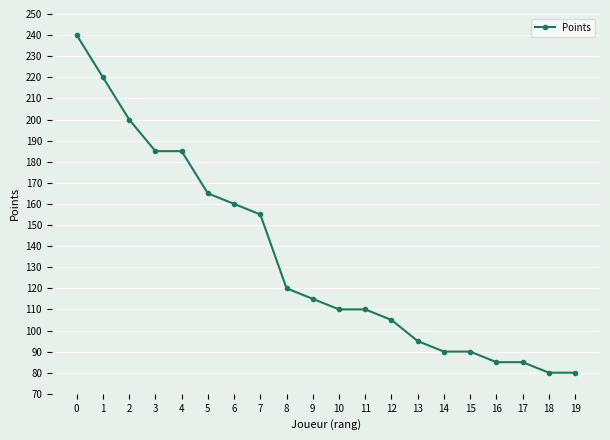

What is the change in value from 2 to 4?

-15